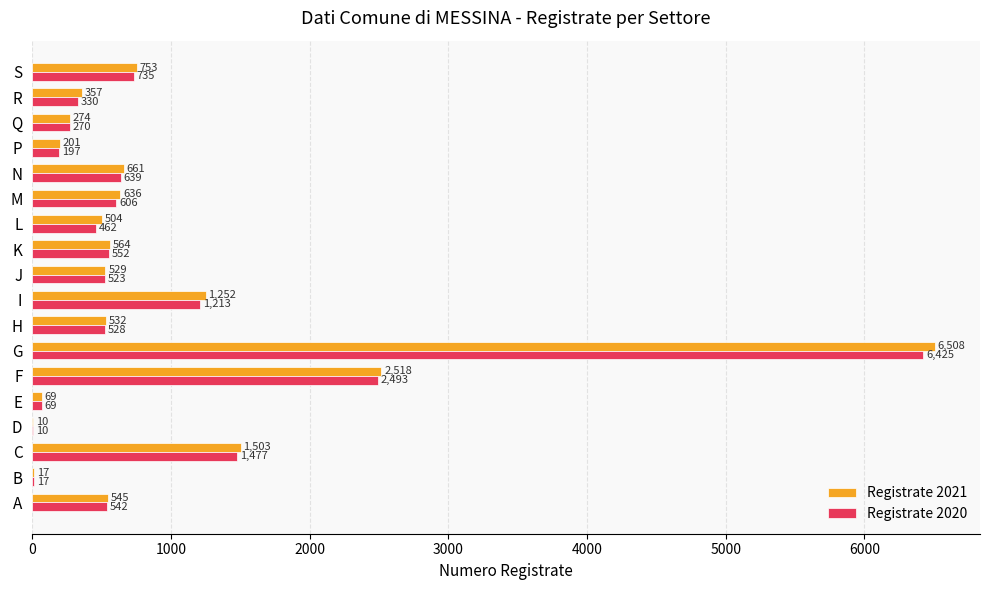

What is the sum of all Registrate 2020 values?

17088